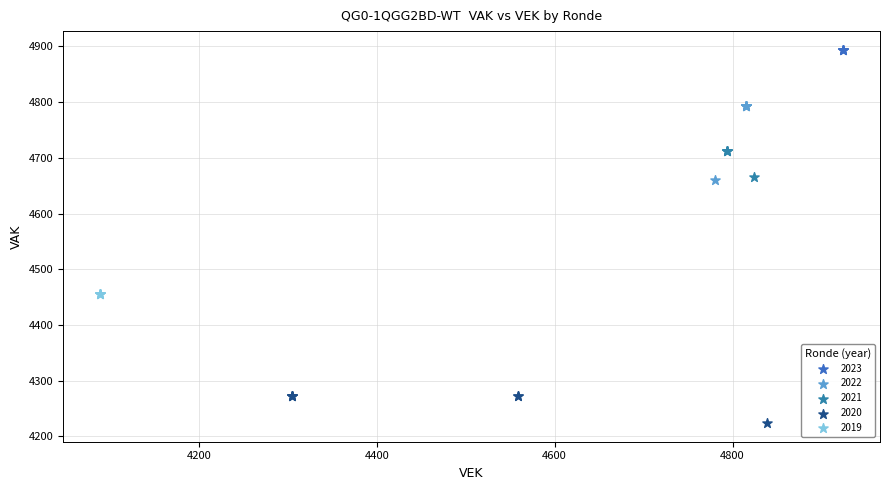

Which series reaches the maximum Y coordinate?

2023